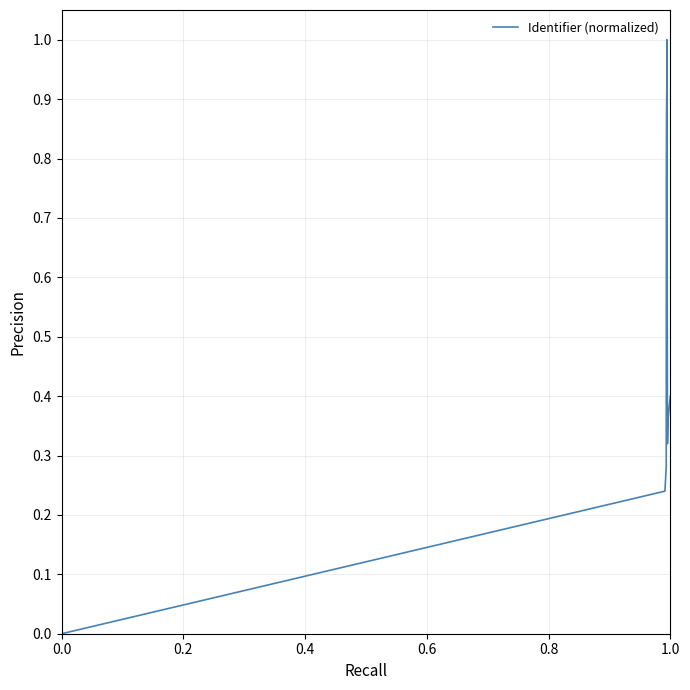

What position from the left is 0.8?

5